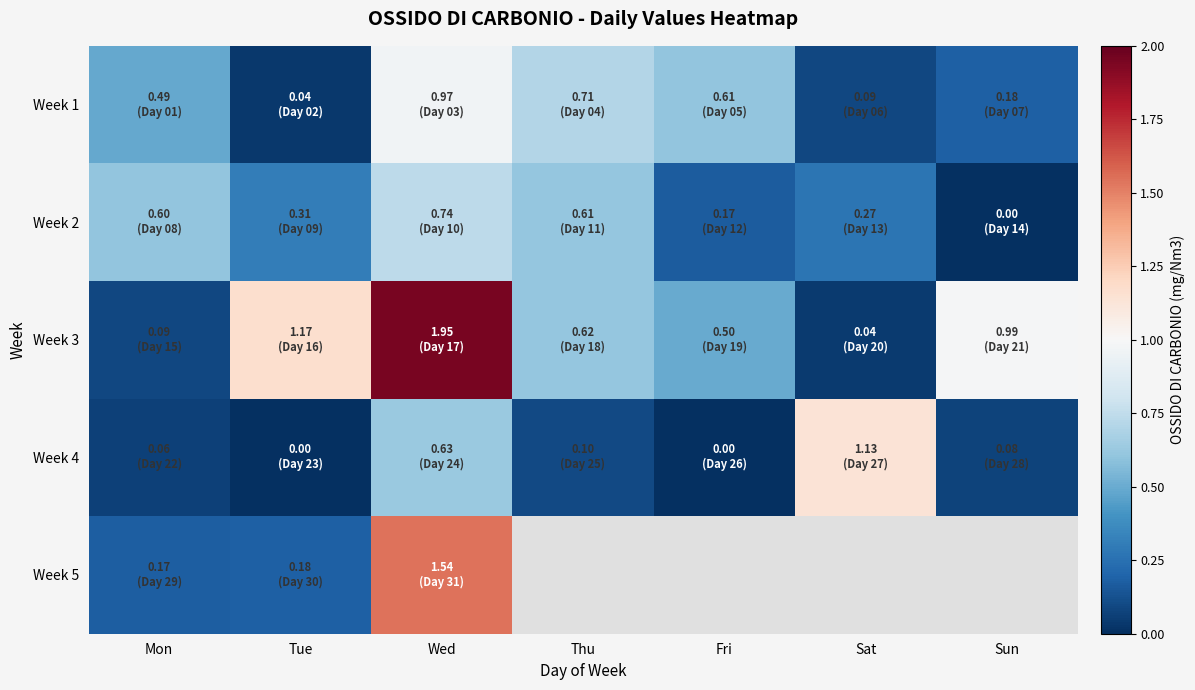

Is it true that Week 2 equals 0.3 at Wed?

False